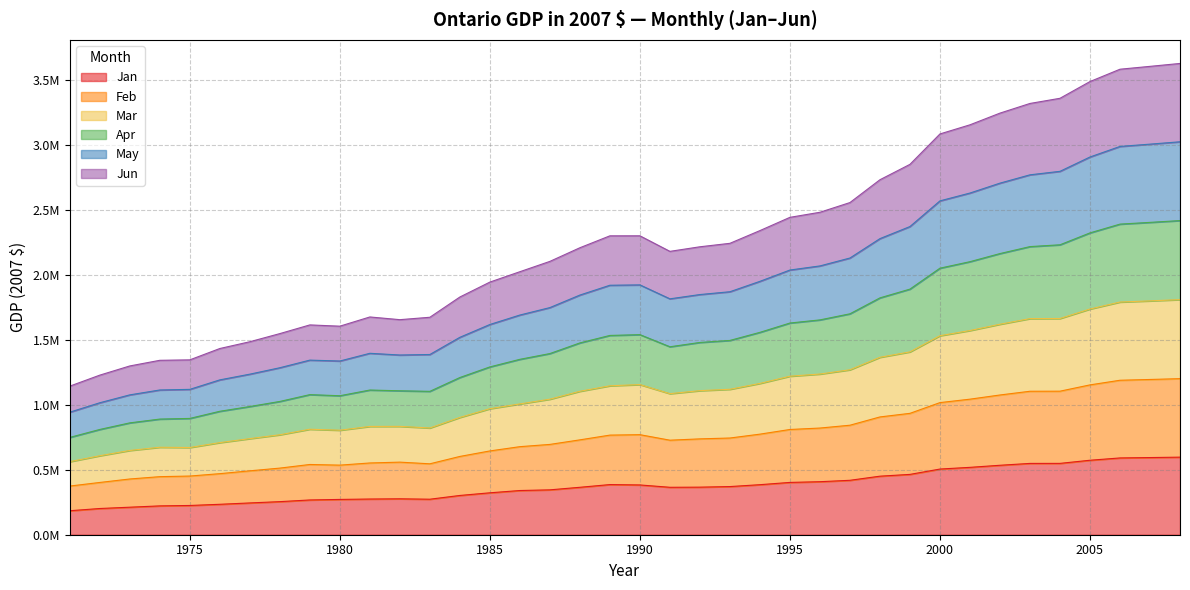

Is it true that Mar equals 1512112.7 at 1979?

False